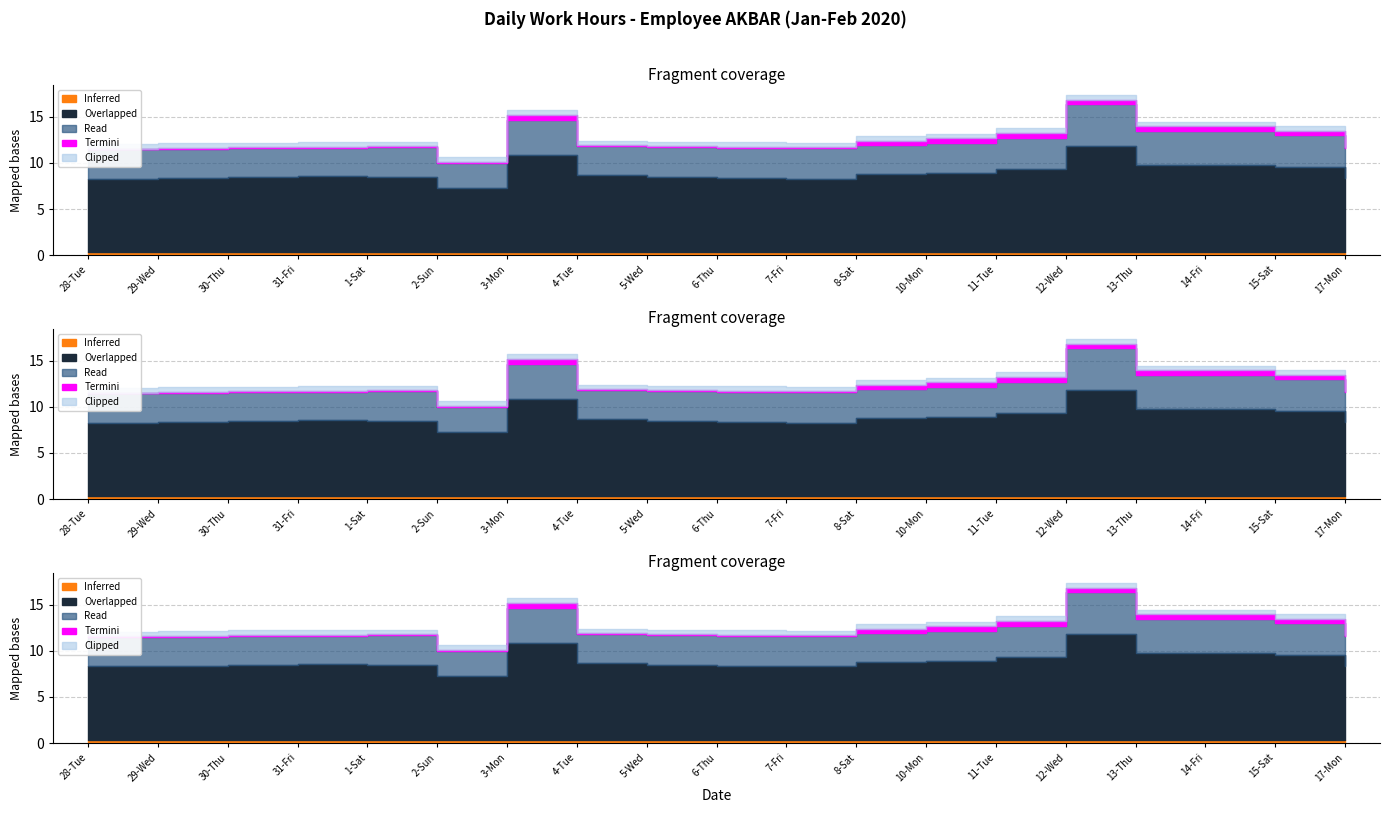

What is the sum of all Read values?

228.1